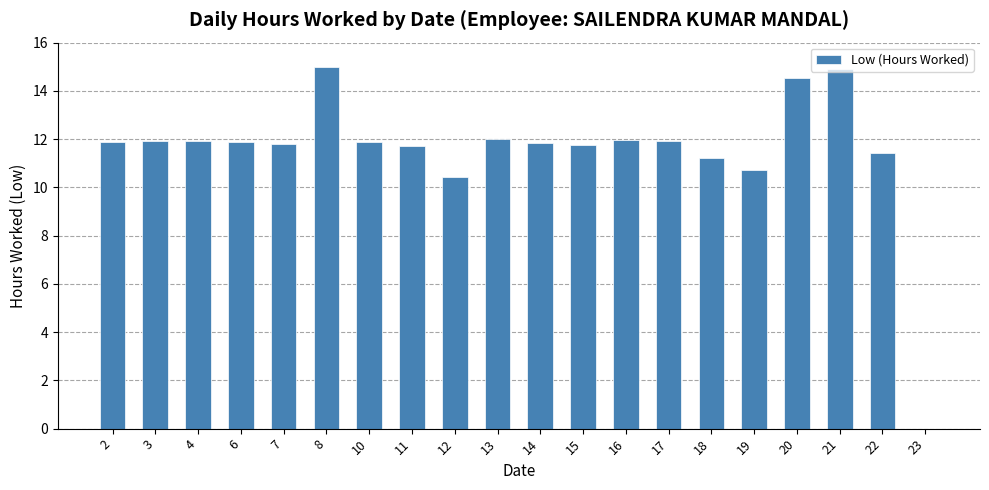

Is it true that the value at 11 is 20.6?

False